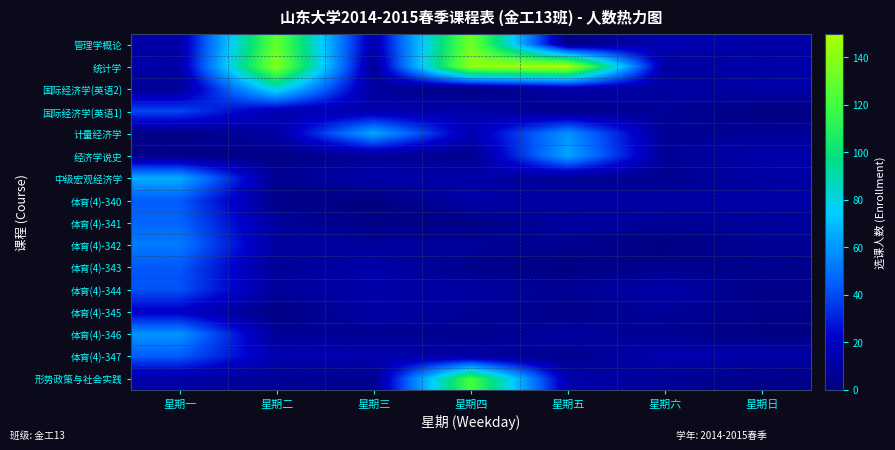

Reading right to left, extract all data points from this chart.

管理学概论: 星期日=11.4	星期六=14.6	星期五=1.4	星期四=133.5	星期三=12.9	星期二=129.6	星期一=11.6
统计学: 星期日=12.3	星期六=9.7	星期五=150.9	星期四=142.6	星期三=6.8	星期二=138.9	星期一=11.8
国际经济学(英语2): 星期日=11.4	星期六=9.5	星期五=12.4	星期四=1.0	星期三=8.3	星期二=82.4	星期一=6.7
国际经济学(英语1): 星期日=0.7	星期六=7.0	星期五=2.9	星期四=11.7	星期三=13.4	星期二=14.6	星期一=39.3
计量经济学: 星期日=7.0	星期六=5.6	星期五=58.9	星期四=14.5	星期三=65.2	星期二=10.2	星期一=2.3
经济学说史: 星期日=12.5	星期六=6.6	星期五=64.0	星期四=3.4	星期三=7.1	星期二=1.9	星期一=2.8
中级宏观经济学: 星期日=10.2	星期六=4.3	星期五=5.8	星期四=12.1	星期三=12.5	星期二=4.7	星期一=65.5
体育(4)-340: 星期日=11.7	星期六=10.6	星期五=10.0	星期四=11.8	星期三=0.1	星期二=3.0	星期一=44.1
体育(4)-341: 星期日=8.5	星期六=7.1	星期五=10.0	星期四=1.7	星期三=2.1	星期二=8.5	星期一=46.9
体育(4)-342: 星期日=6.6	星期六=0.5	星期五=4.6	星期四=8.4	星期三=8.3	星期二=9.5	星期一=52.5
体育(4)-343: 星期日=4.4	星期六=4.2	星期五=0.9	星期四=3.5	星期三=12.8	星期二=6.1	星期一=43.2
体育(4)-344: 星期日=2.5	星期六=12.2	星期五=6.1	星期四=10.0	星期三=11.8	星期二=8.4	星期一=41.9
体育(4)-345: 星期日=2.3	星期六=7.5	星期五=2.4	星期四=6.9	星期三=10.8	星期二=1.4	星期一=20.3
体育(4)-346: 星期日=1.3	星期六=5.4	星期五=9.5	星期四=4.5	星期三=5.7	星期二=6.7	星期一=59.4
体育(4)-347: 星期日=11.7	星期六=14.5	星期五=4.0	星期四=10.5	星期三=13.6	星期二=14.4	星期一=43.8
形势政策与社会实践: 星期日=3.0	星期六=6.8	星期五=13.5	星期四=121.4	星期三=4.1	星期二=6.7	星期一=10.8